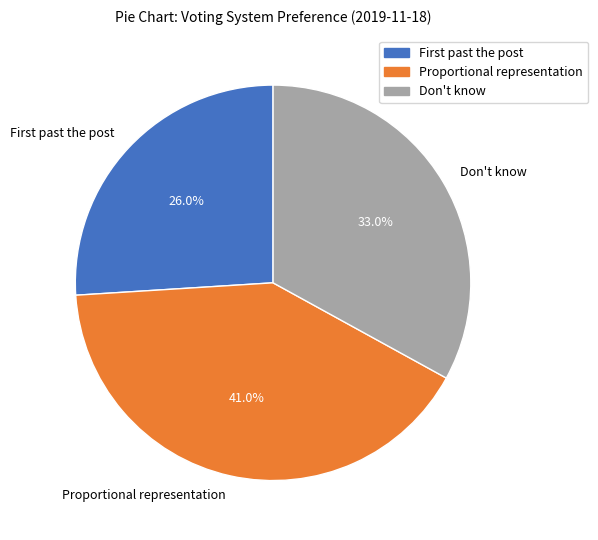

To the nearest percent, what portion does Proportional representation represent?

41%